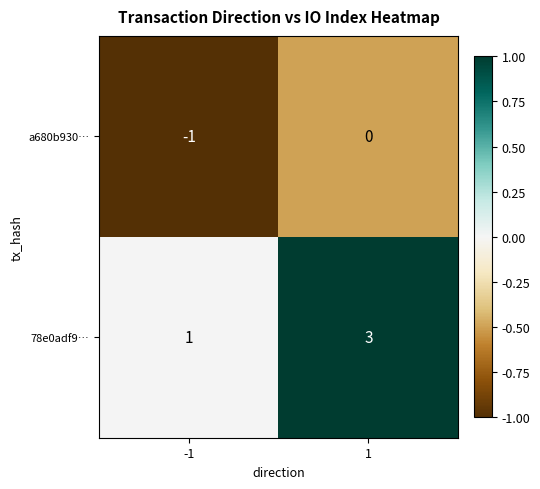

How many data points in 78e0adf9… are less than 3?

1